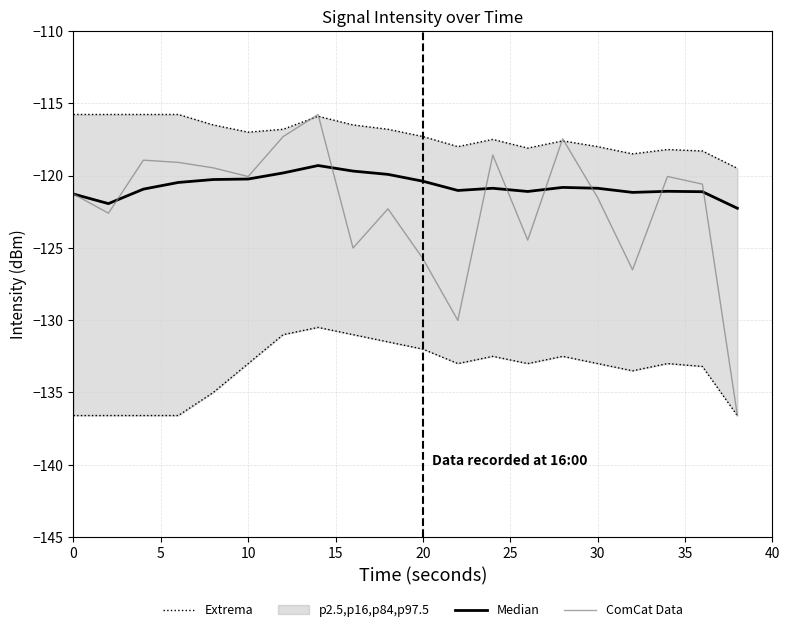

Does the chart display data point markers on the line(s)?

No